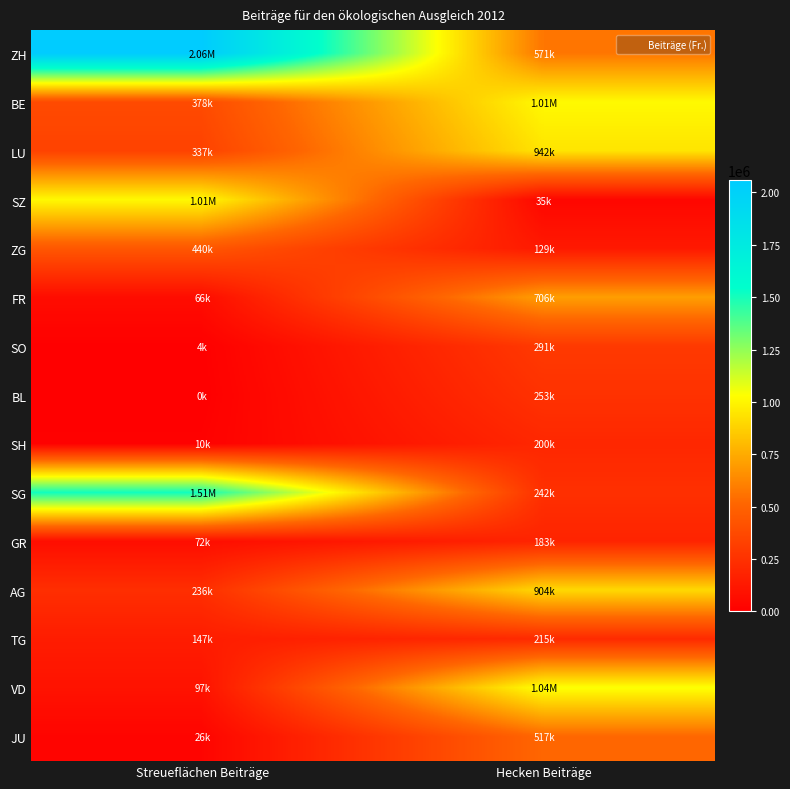

How many distinct data groups are displayed?

15